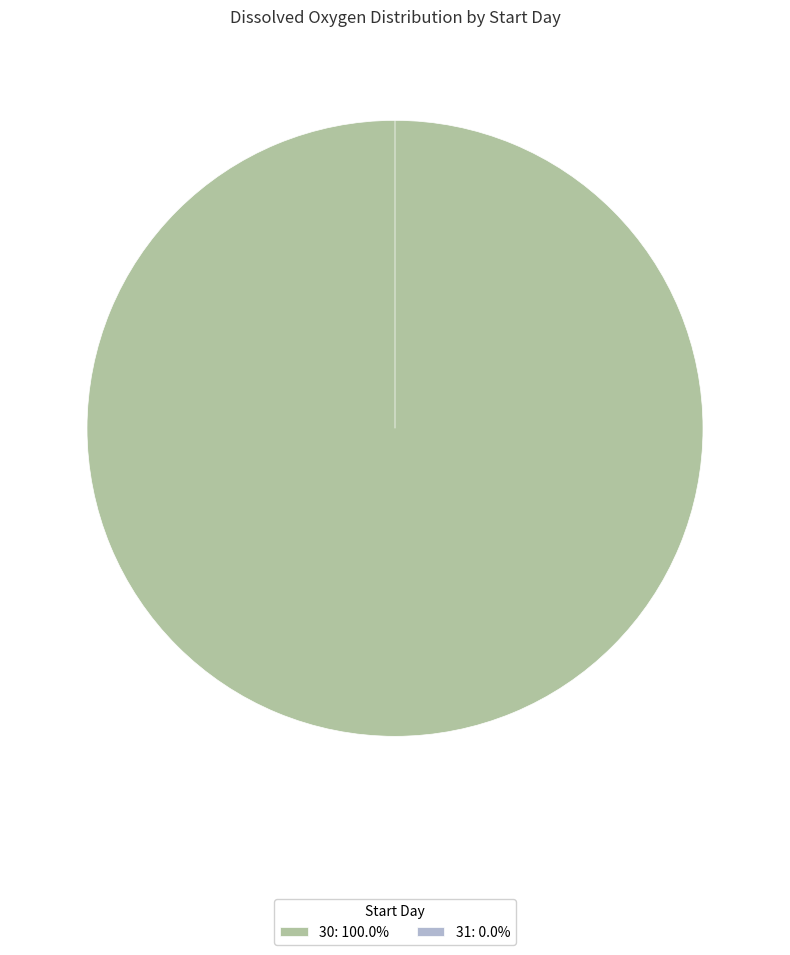

Combined, what portion of the pie is 30 and 31?

100.0%